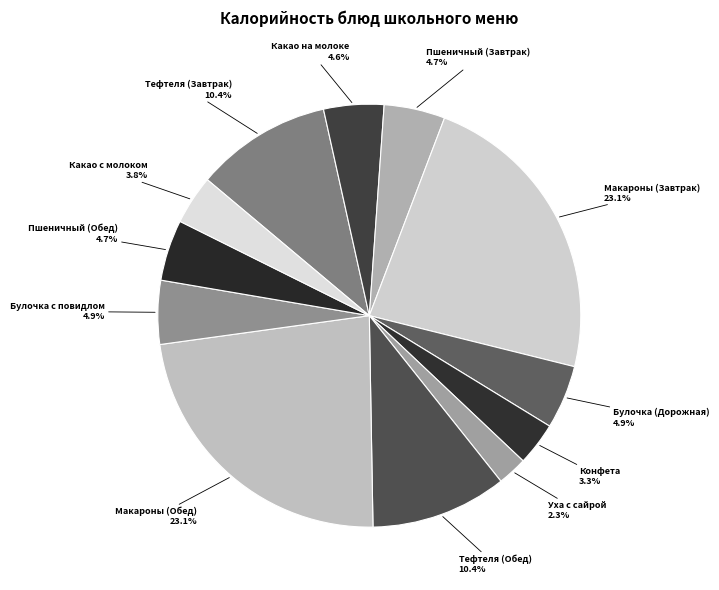

To the nearest percent, what portion does Какао с молоком represent?

4%